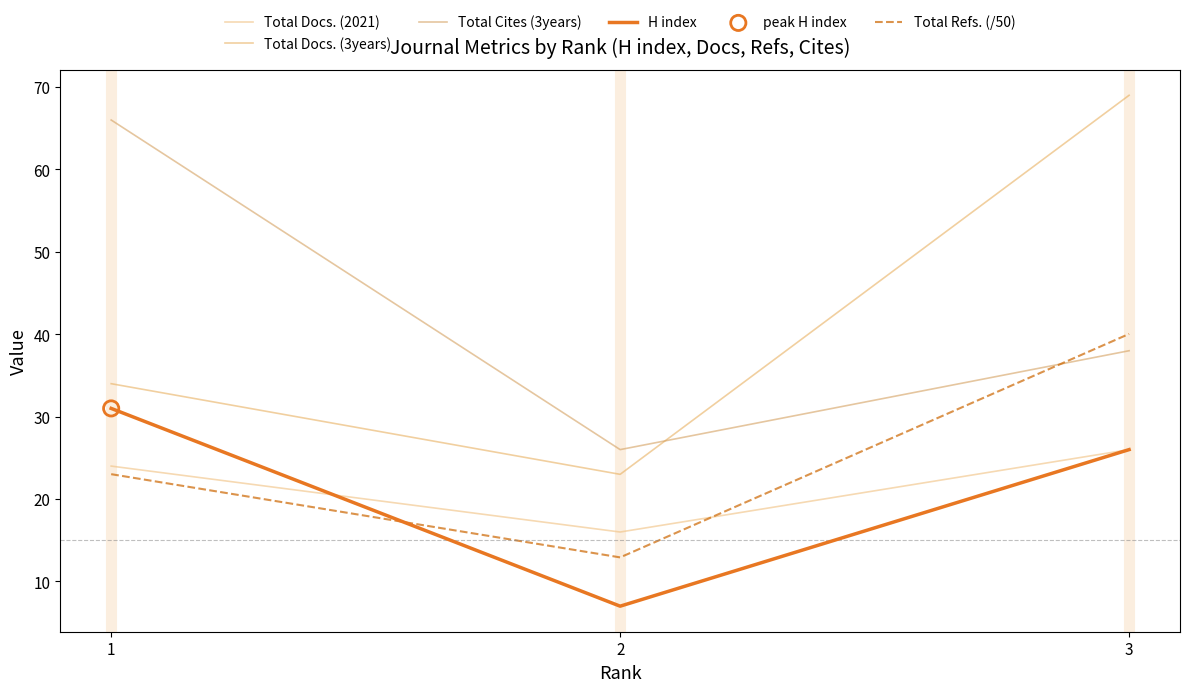

Is the value of Total Refs. (/50) at 1 greater than the value of H index at 1?

No